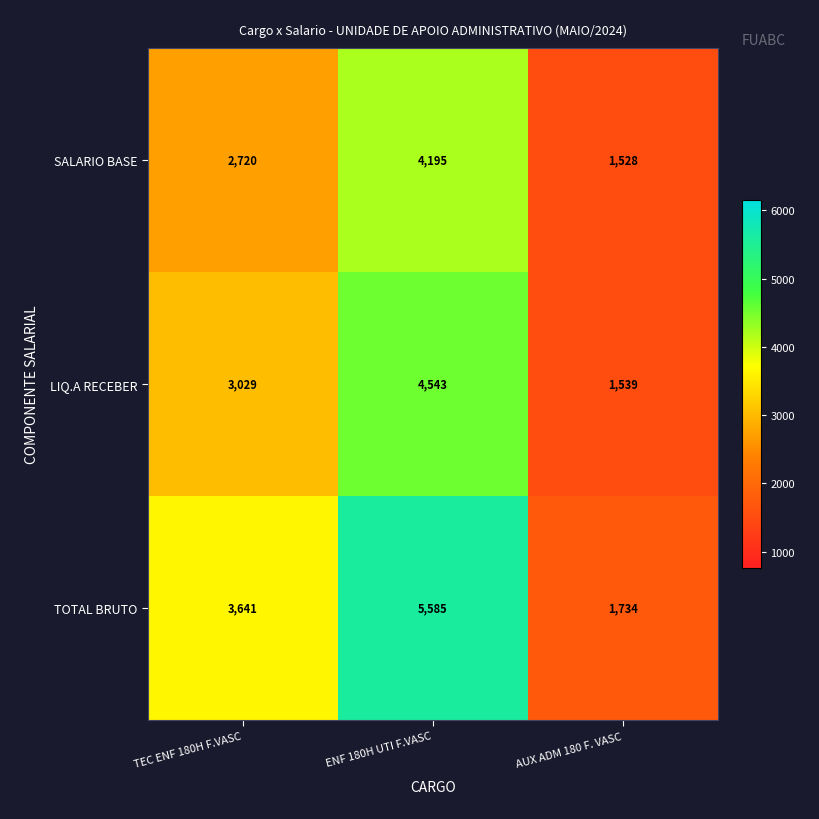

What is the sum of the LIQ.A RECEBER values at AUX ADM 180 F. VASC and TEC ENF 180H F.VASC?

4568